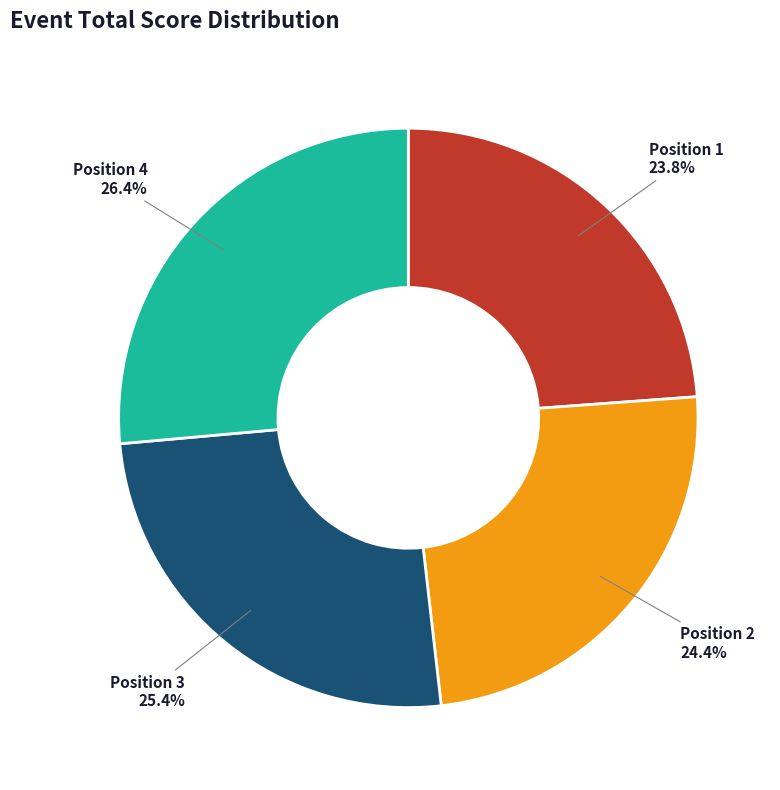

What is the total percentage of Position 3 and Position 1?

49.2%